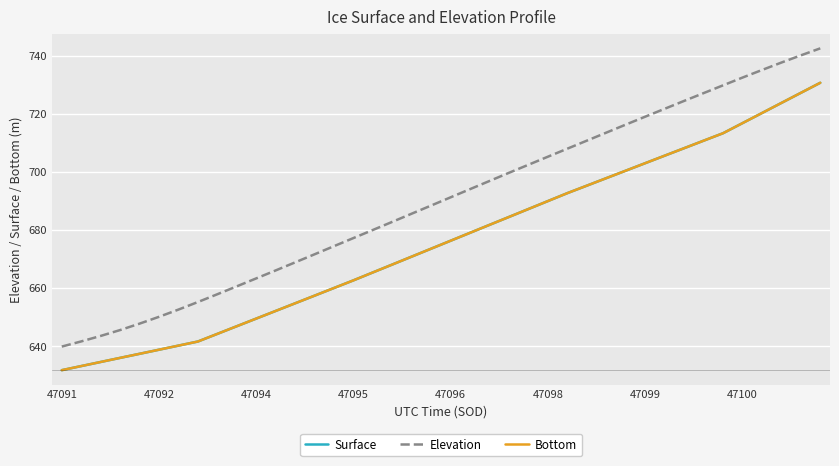

True or false: Bottom and Elevation cross at least once.

False